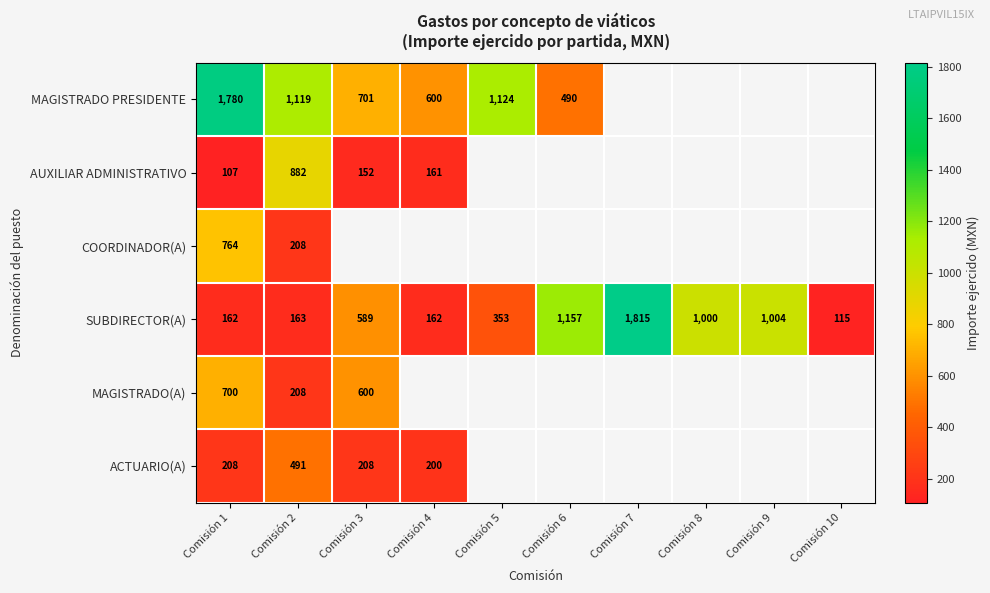

Is it true that SUBDIRECTOR(A) equals 35 at Comisión 10?

False